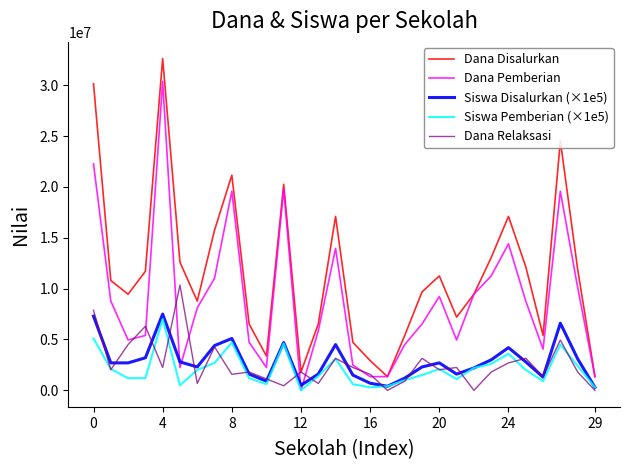

Which series has the largest total across all categories?

Dana Disalurkan